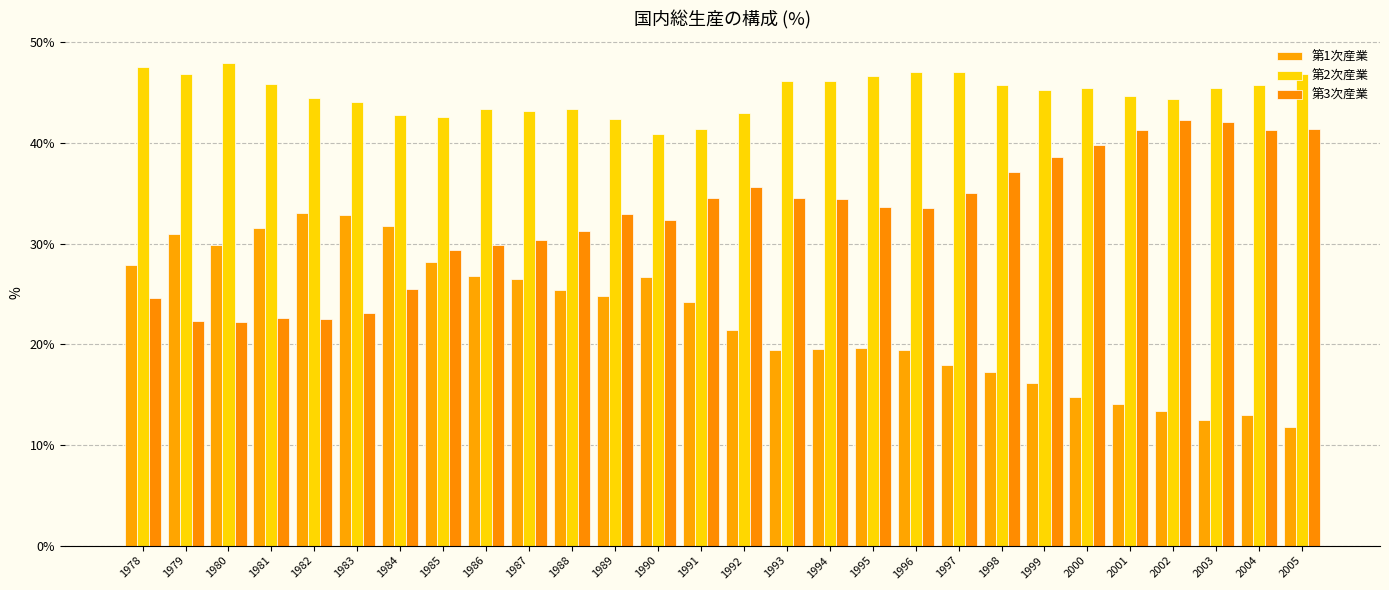

List the series in order of their peak value, highest first.

第2次産業, 第3次産業, 第1次産業